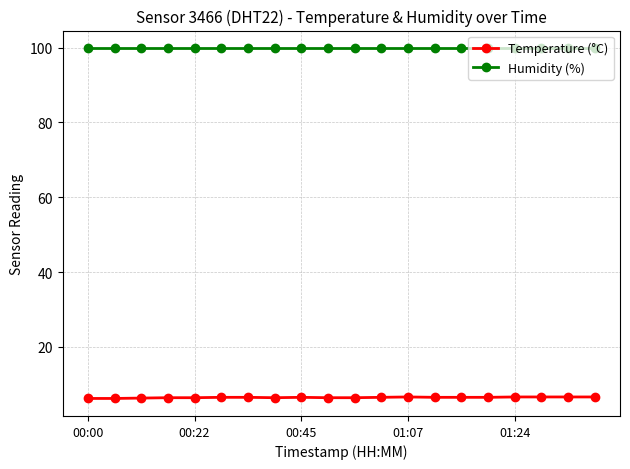

True or false: Temperature (°C) and Humidity (%) cross at least once.

False